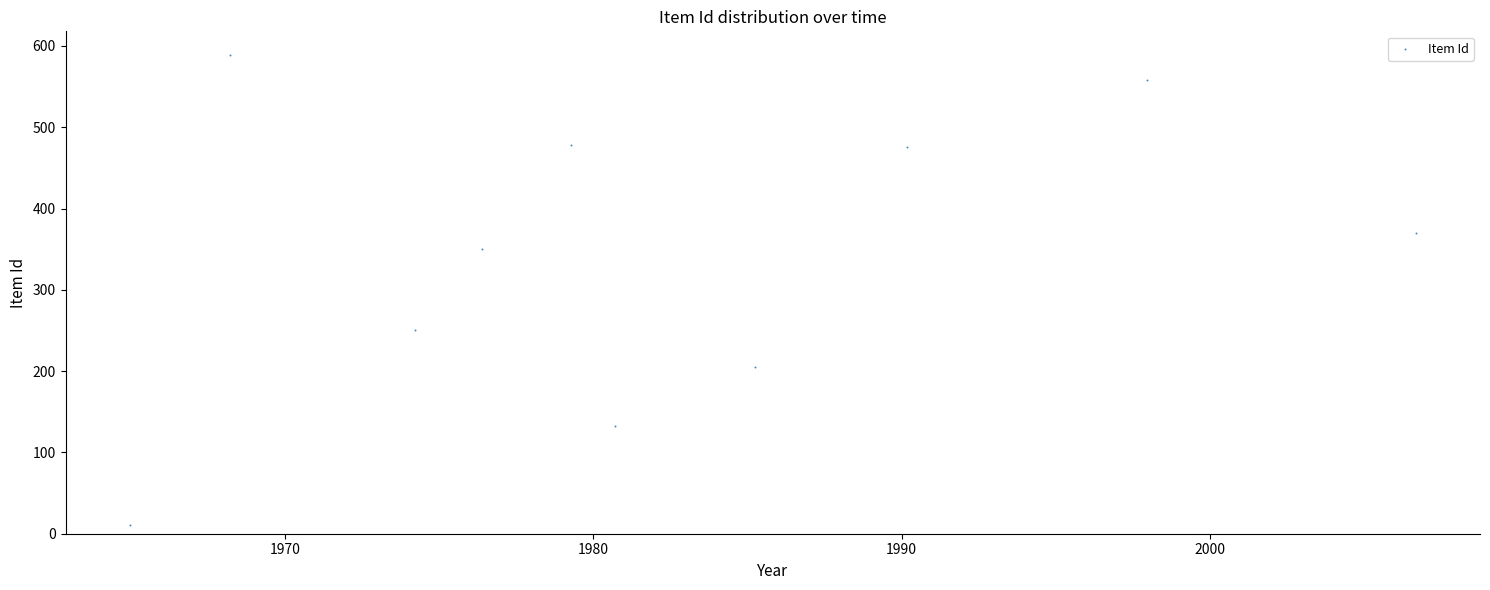

What is the average Y value?

342.0